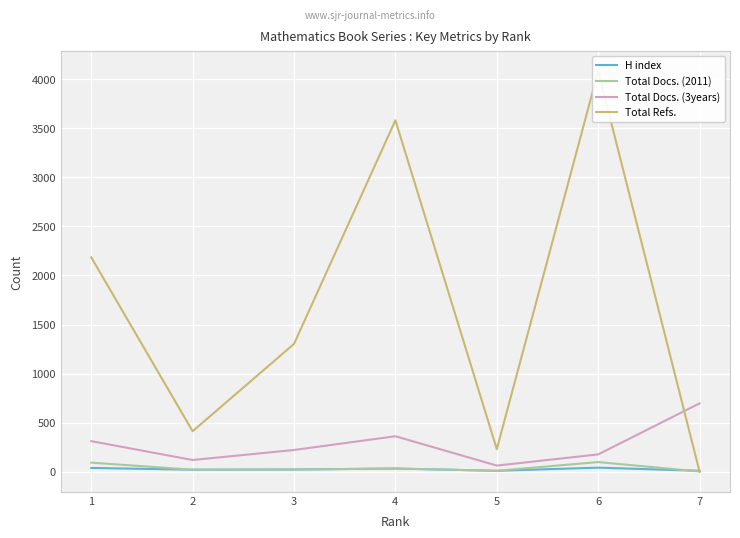

Is it true that Total Refs. equals 651 at 3?

False